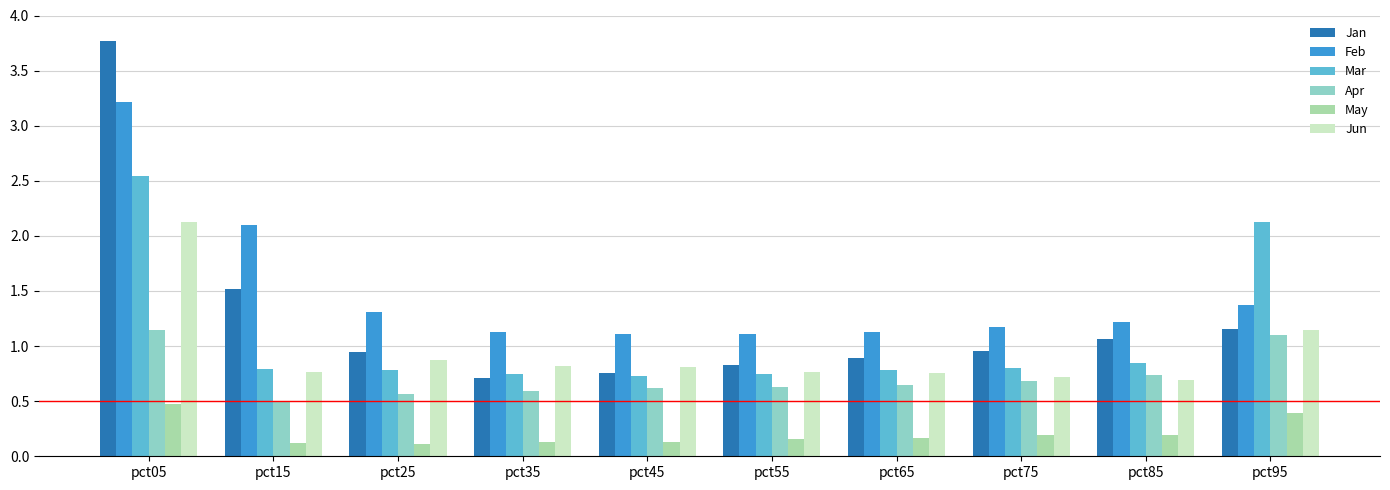

What are all the series names shown in the legend?

Jan, Feb, Mar, Apr, May, Jun